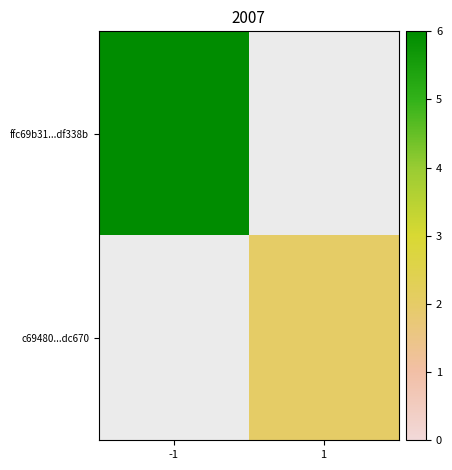

How many data points does each series have?

2